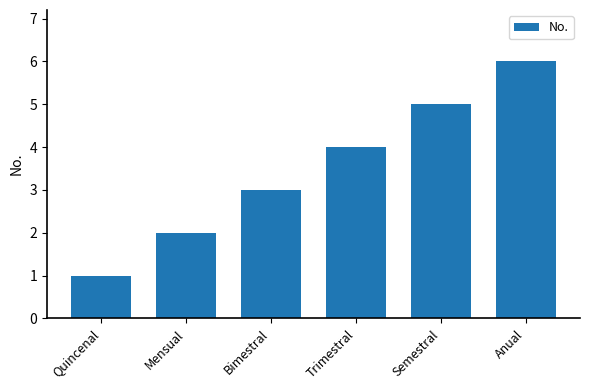

The value at Anual is 6. True or false?

True